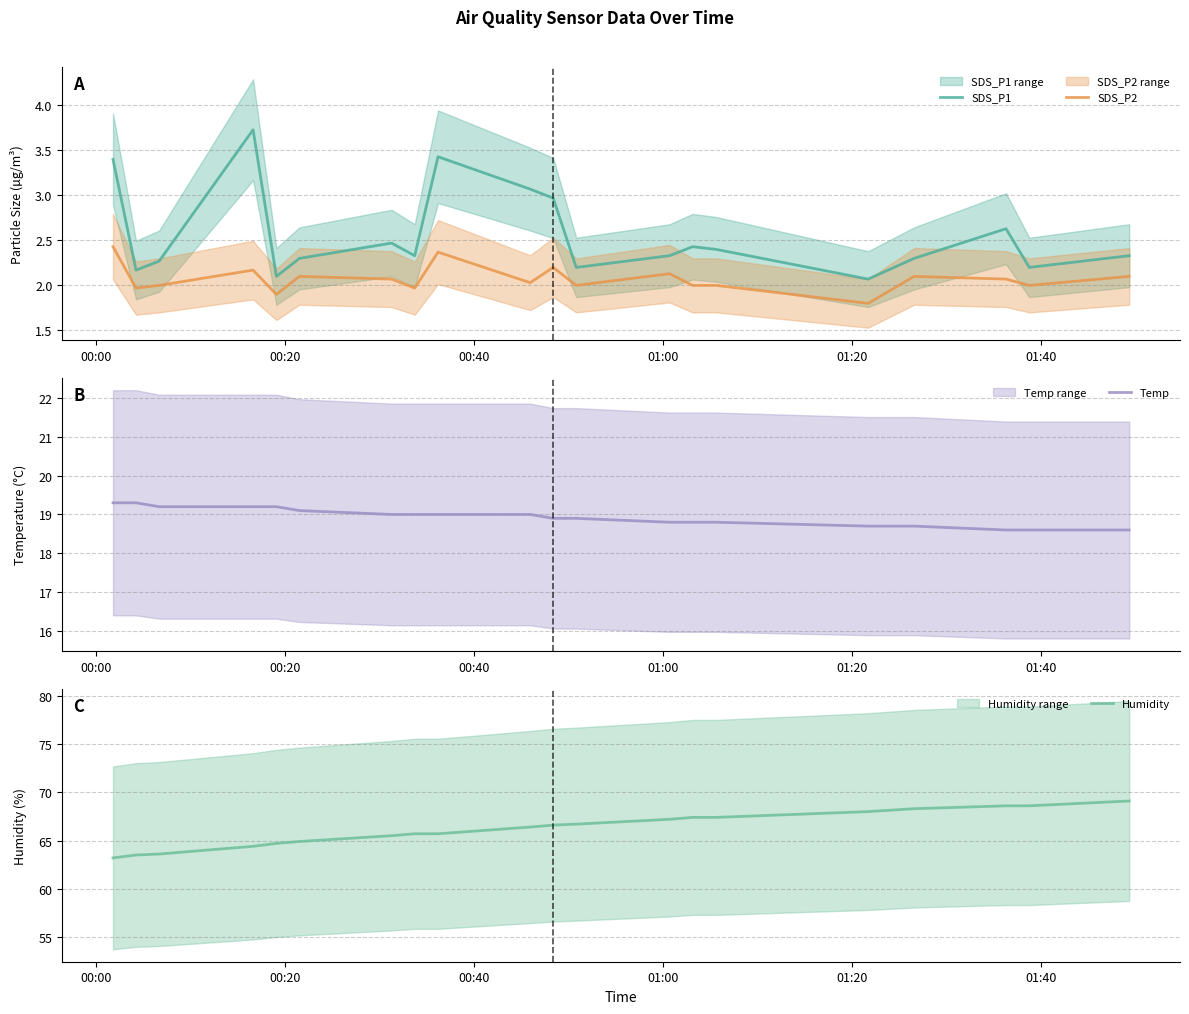

How many lines are shown in the chart?

4